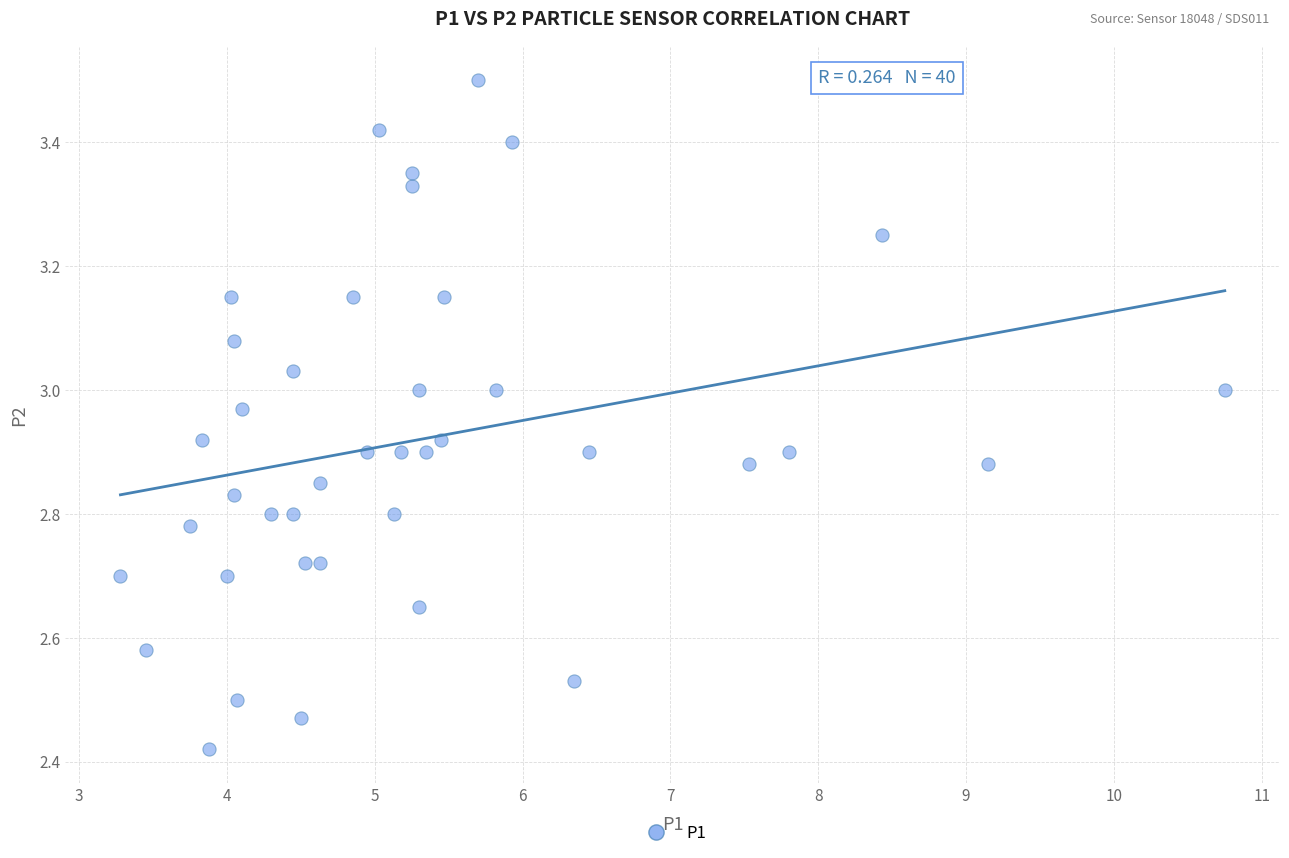

What is the range of Y values (max minus min)?

1.1